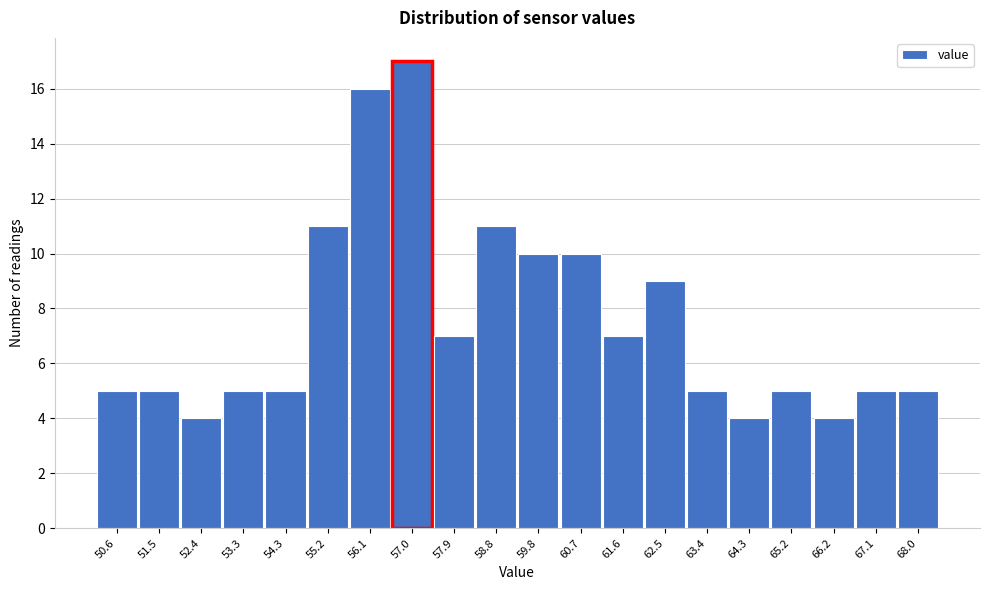

Reading left to right, what are all the values shown in this chart?

5	5	4	5	5	11	16	17	7	11	10	10	7	9	5	4	5	4	5	5